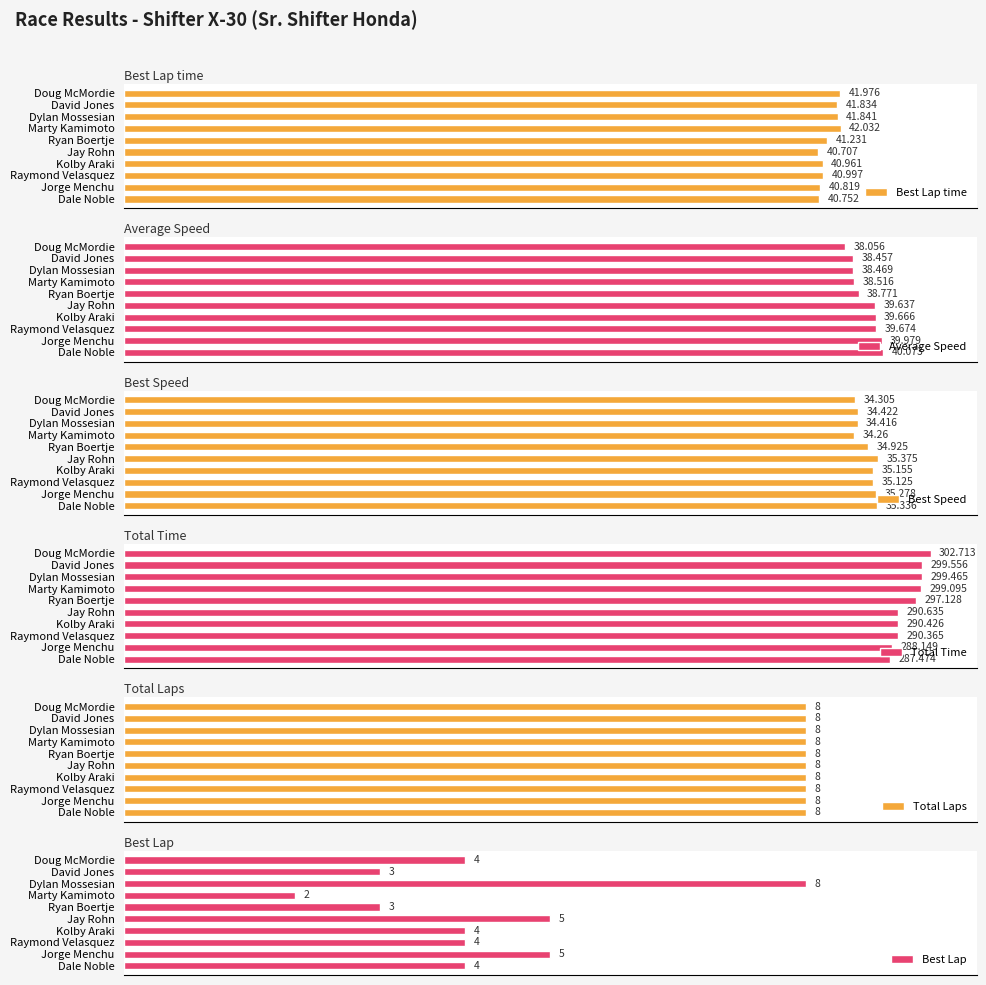

Rank the categories by Best Lap time value from highest to lowest.

Marty Kamimoto, Doug McMordie, Dylan Mossesian, David Jones, Ryan Boertje, Raymond Velasquez, Kolby Araki, Jorge Menchu, Dale Noble, Jay Rohn